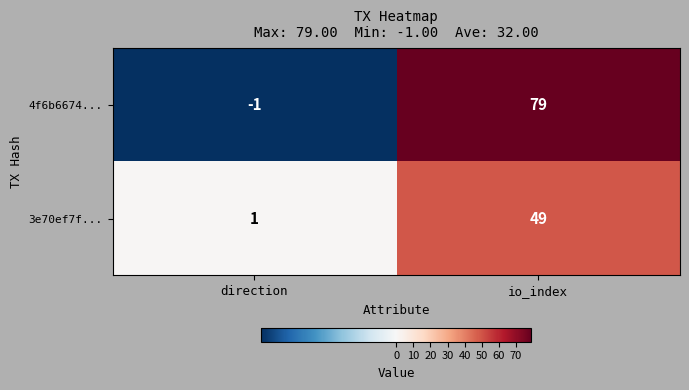

Is it true that 4f6b6674... equals 79 at io_index?

True